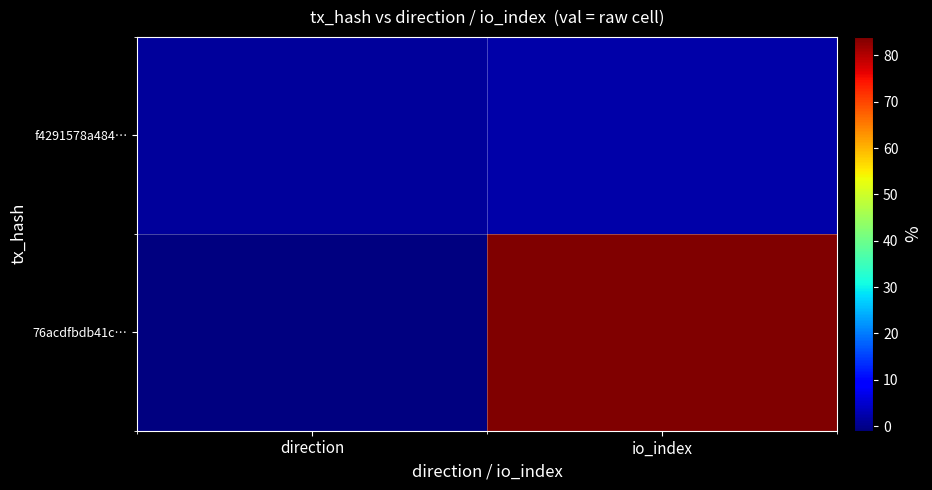

Between io_index and direction, which is larger?

io_index